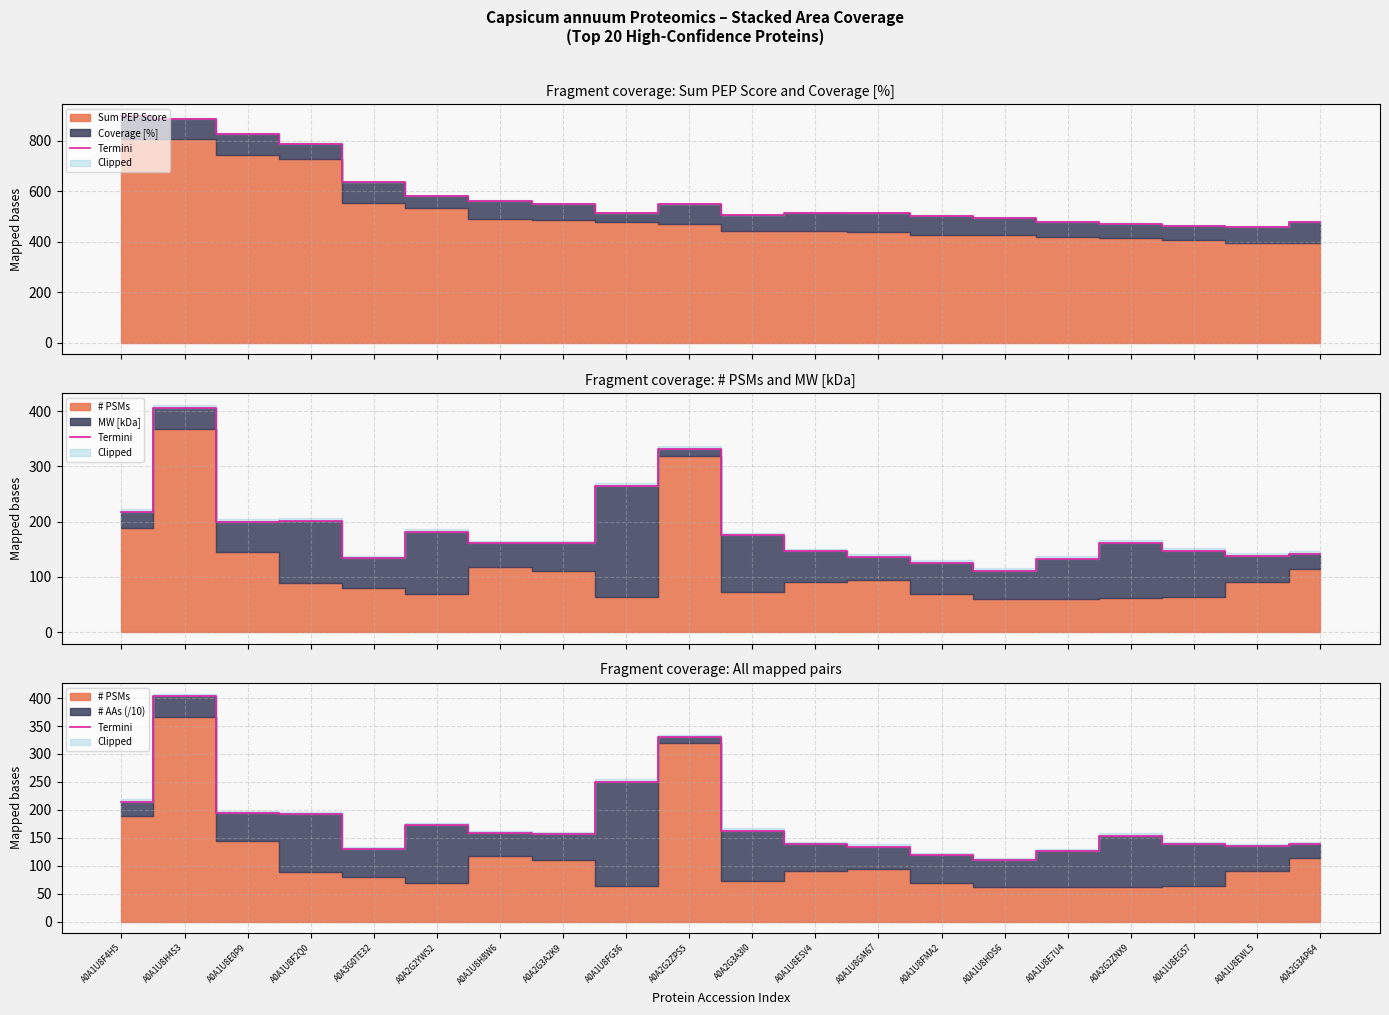

At which category does the data reach its first local valley?

A0A3G0TE32